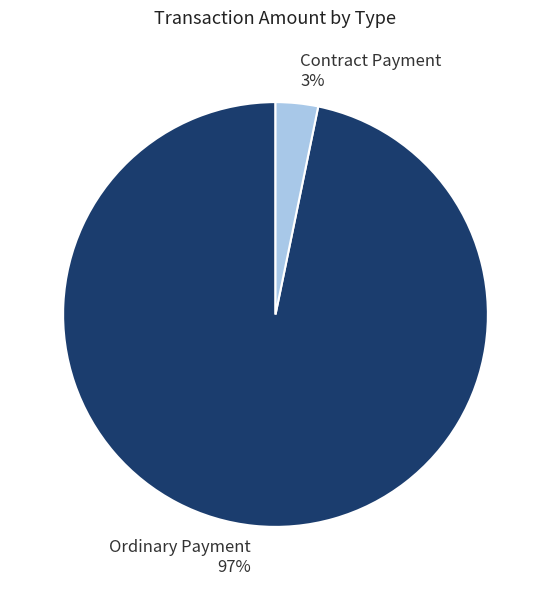

To the nearest percent, what percentage of the pie is Contract Payment?

3%